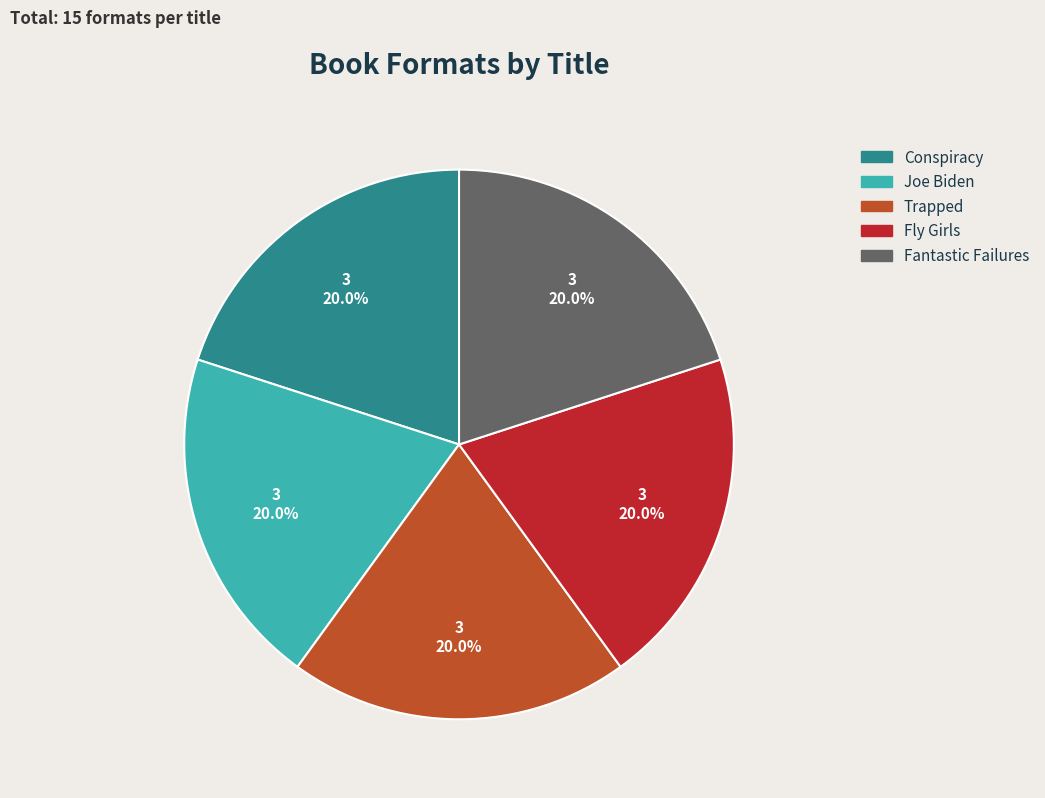

How much of the chart is everything except Joe Biden?

80.0%